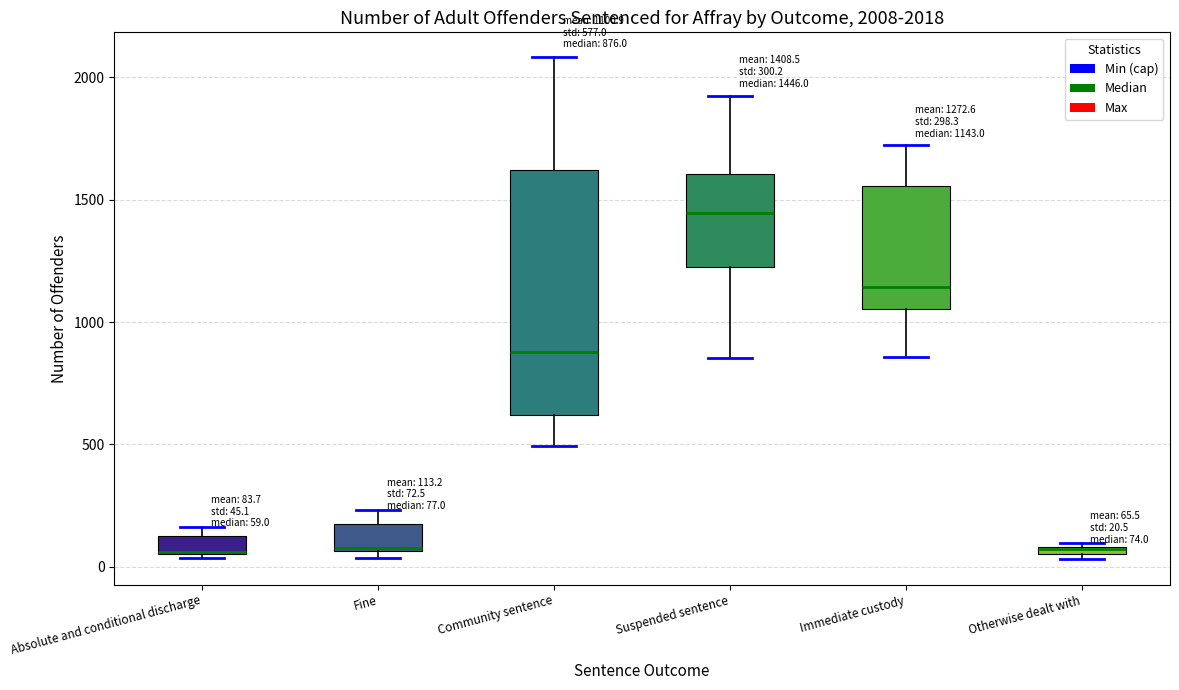

Comparing the boxes themselves (not the whiskers), which one is the tallest?

Community sentence